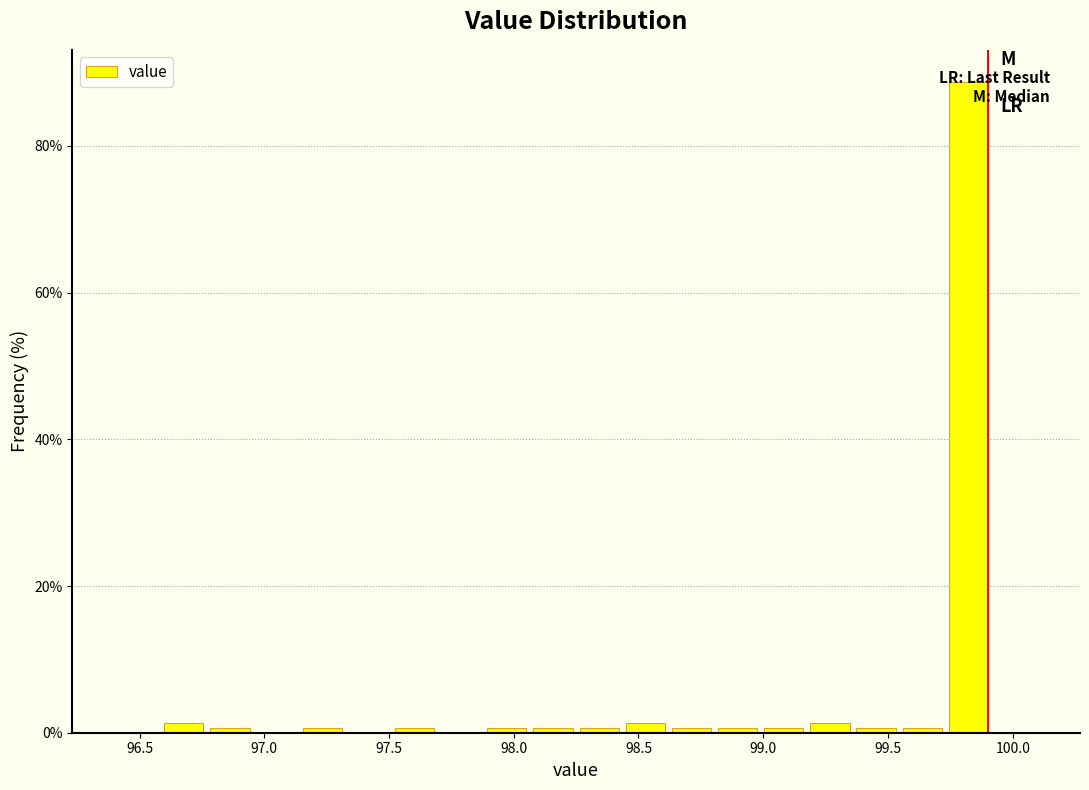

Around what value on the x-axis is the tallest bar? Give the approximate position of its centre, as read against the axis.

99.80